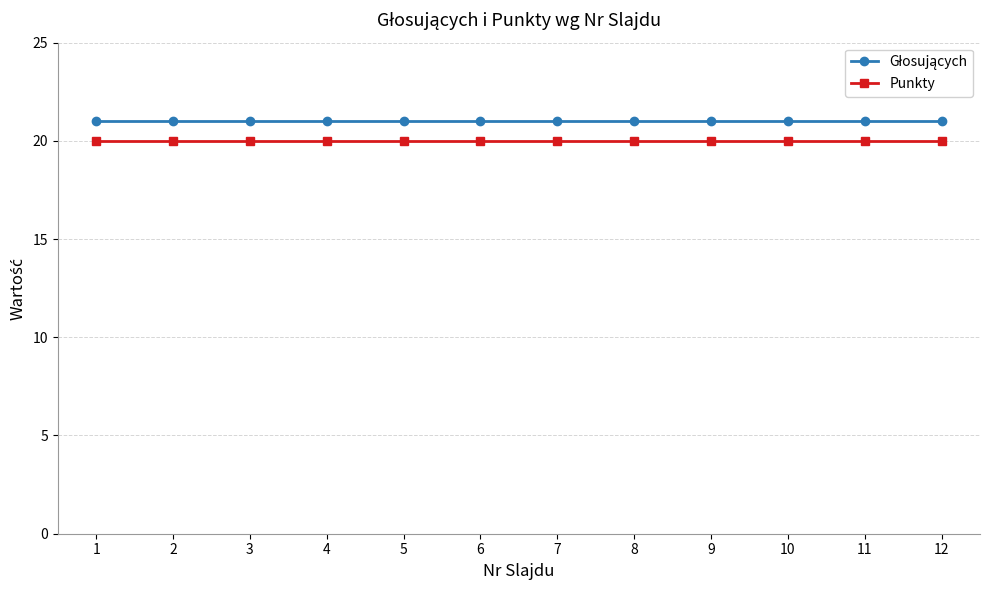

At how many categories does at least one series exceed 20?

12